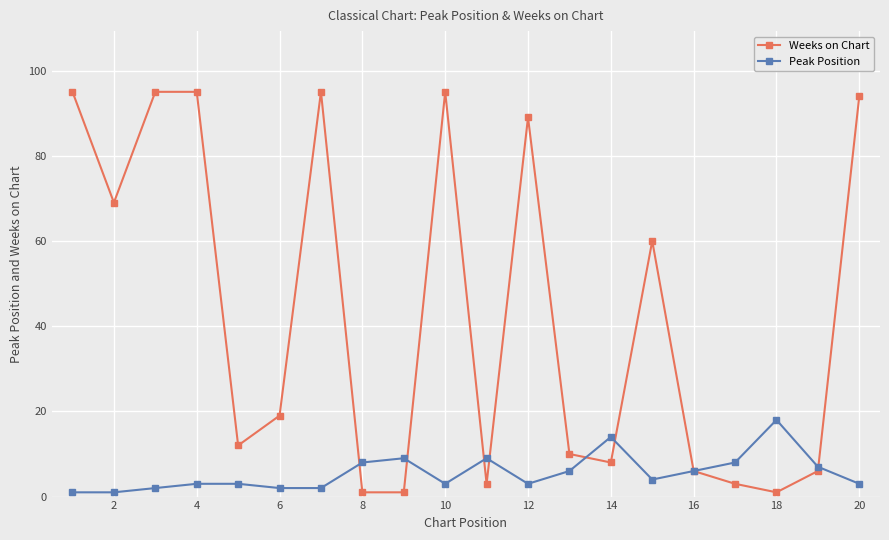

What is the greatest value displayed?

95